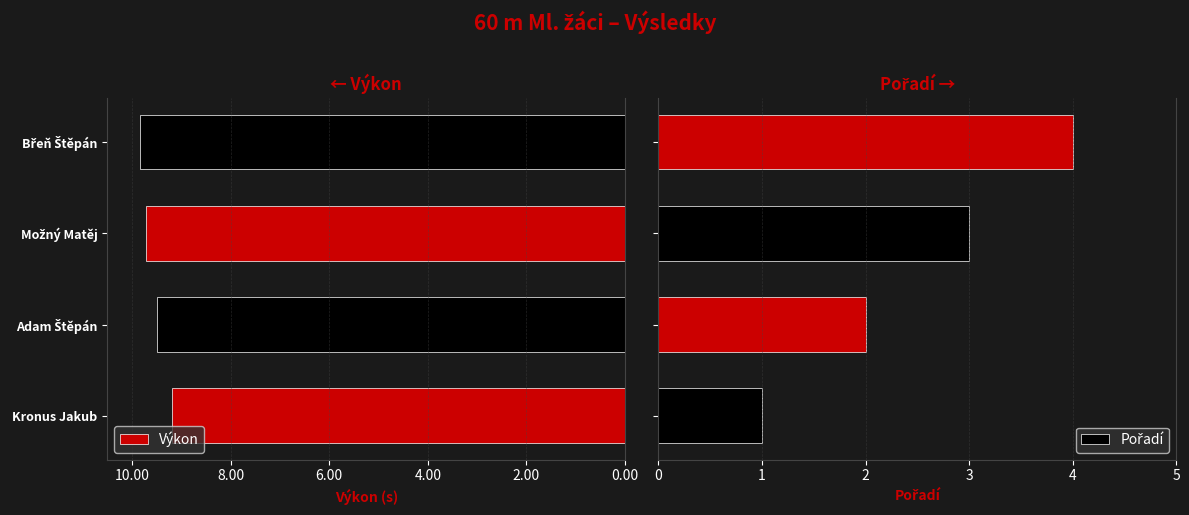

Is it true that Pořadí equals 3.2 at Adam Štěpán?

False